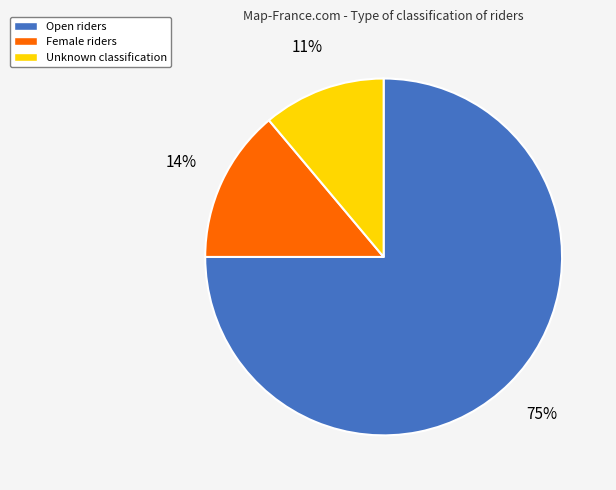

Count the number of slices in the pie.

3